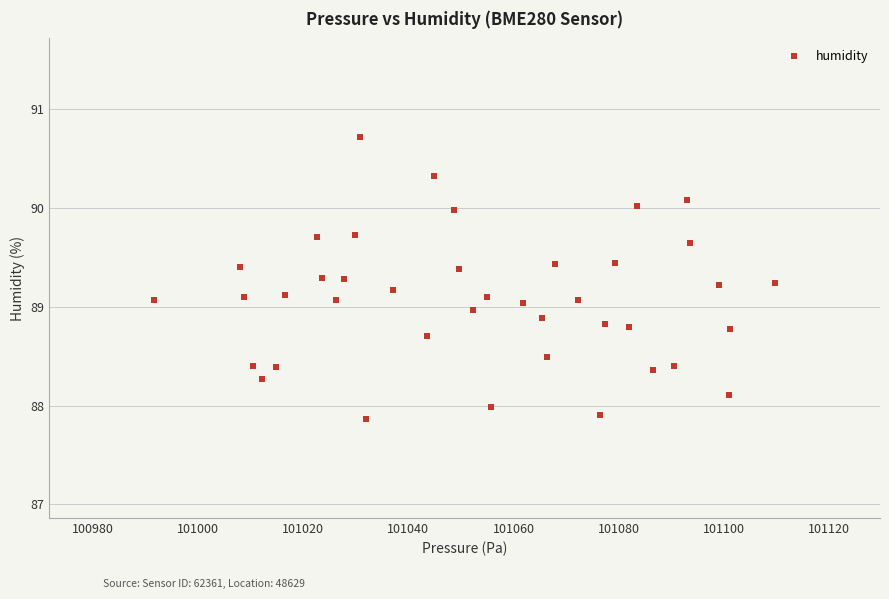

What is the range of X values (max minus min)?

117.9